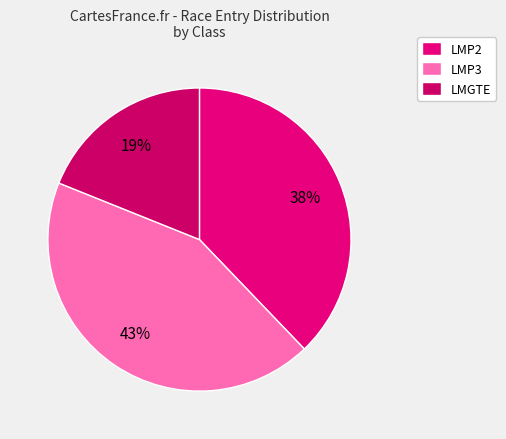

What is the total percentage of LMP3 and LMGTE?

62.2%